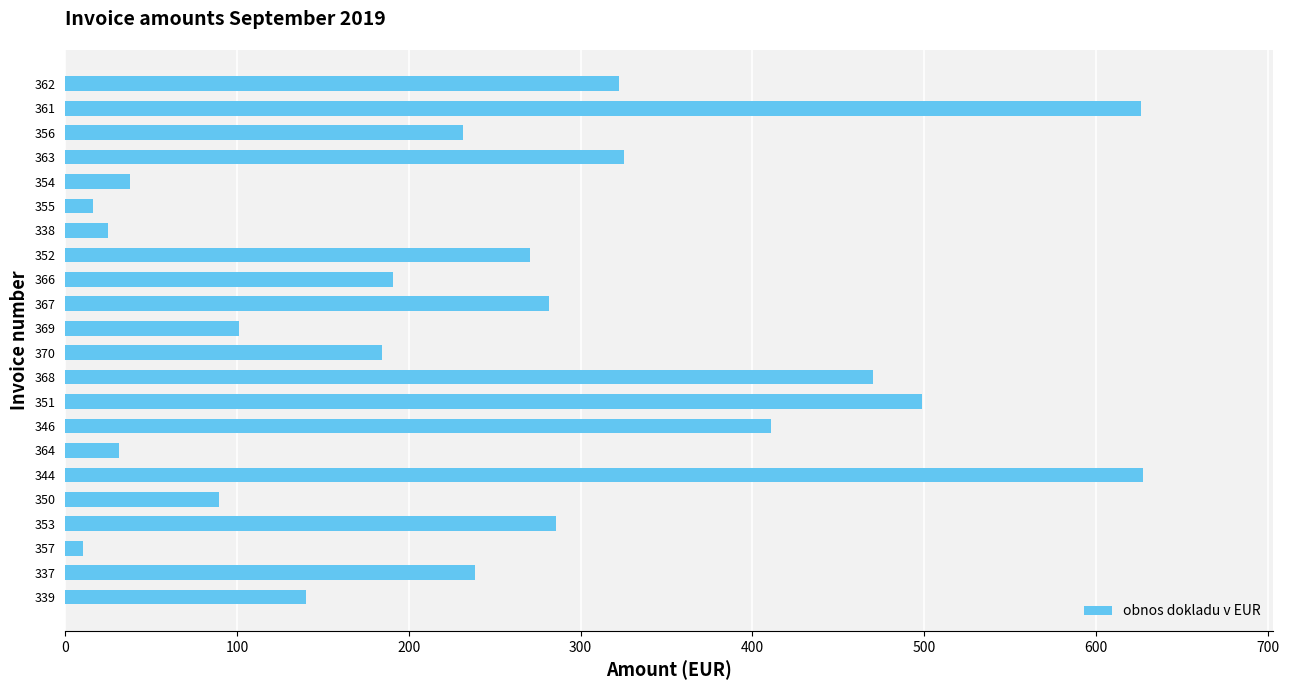

Between 366 and 362, which is larger?

362